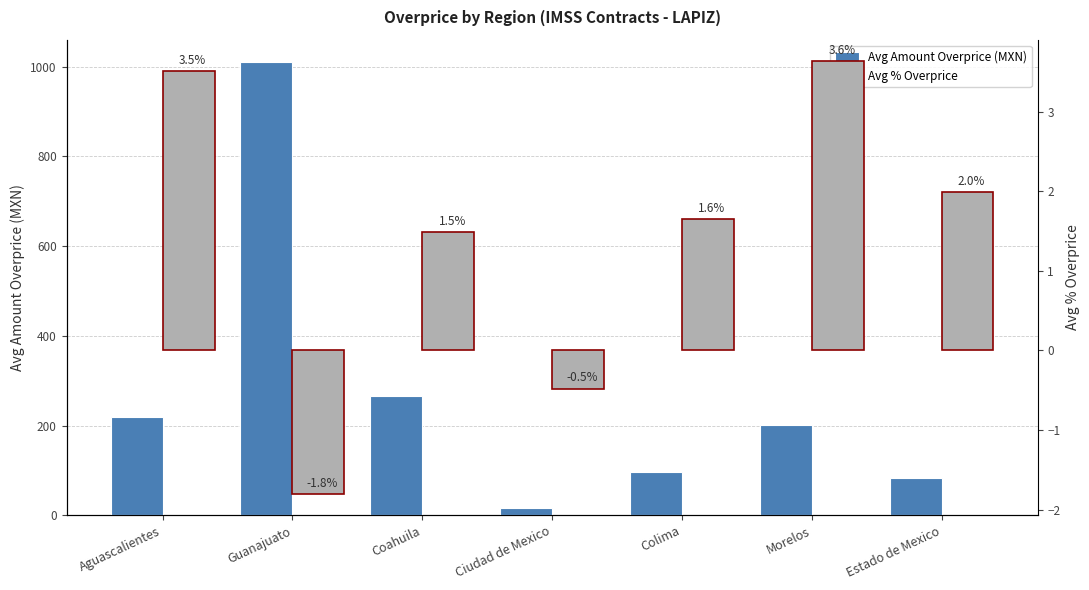

Which series has the largest total across all categories?

Avg Amount Overprice (MXN)